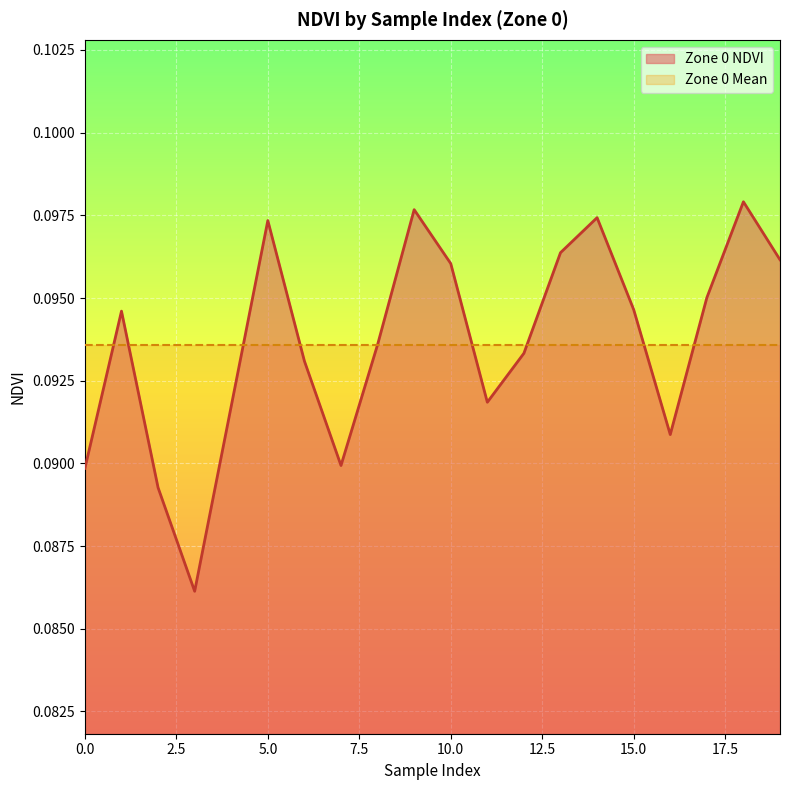

Which label corresponds to the largest value in the chart?

18